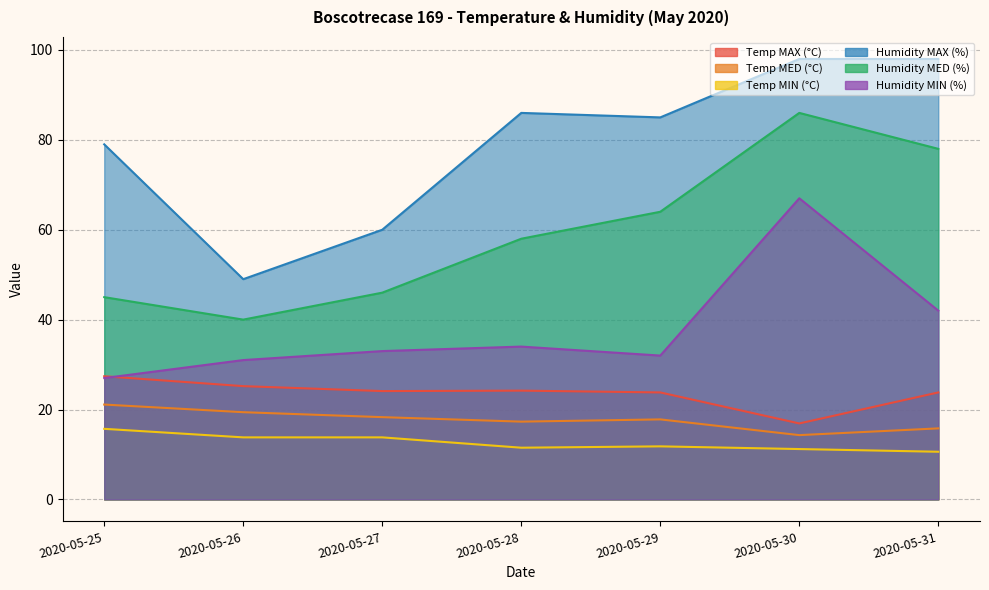

What is the minimum value shown in the chart?

10.6